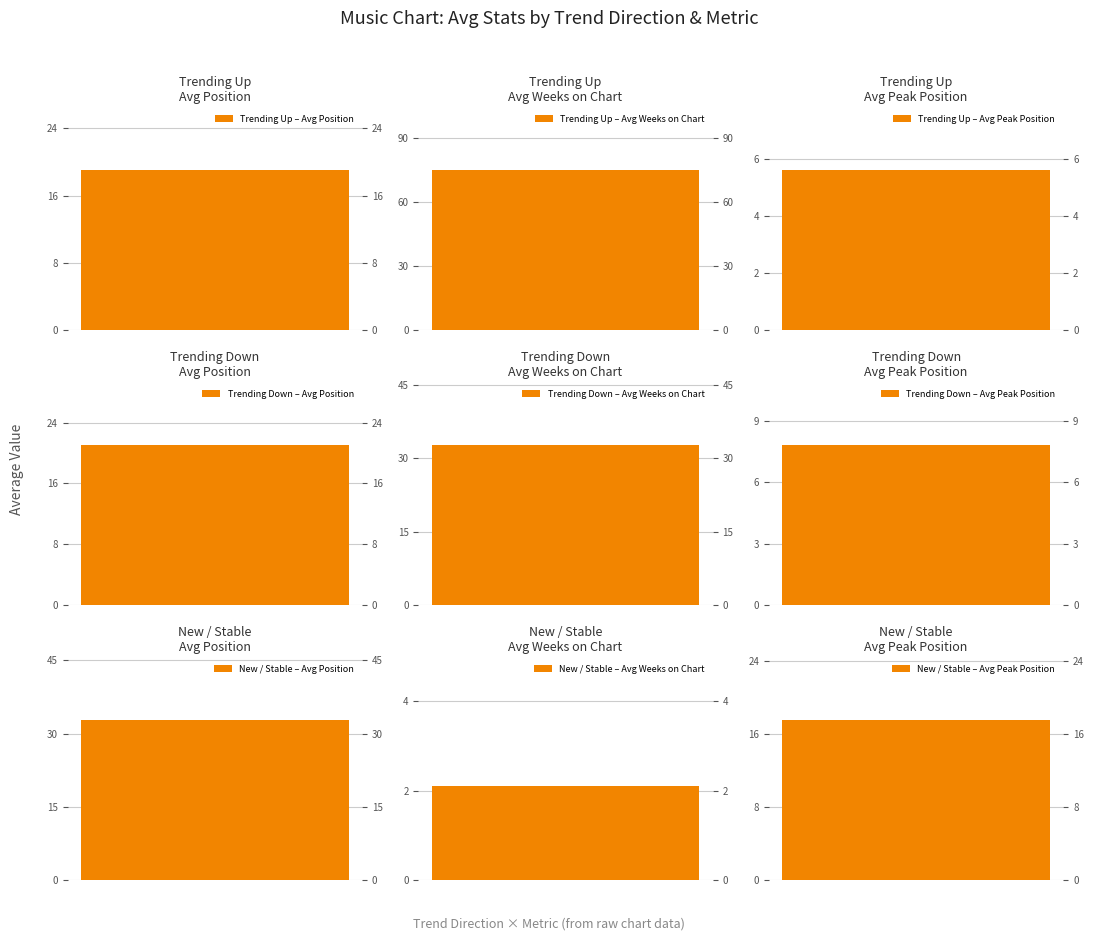

What is the label of the 1st bar from the left?

avg_position